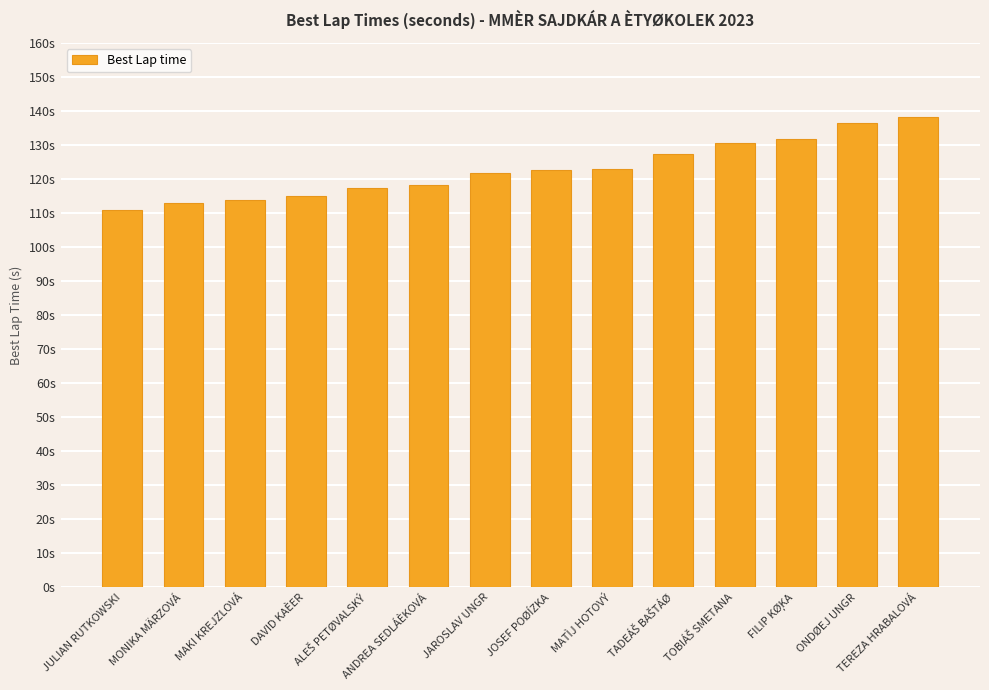

List the labels in order of value, smallest first.

JULIAN RUTKOWSKI, MONIKA MÄRZOVÁ, MAKI KREJZLOVÁ, DAVID KAÈER, ALEŠ PETØVALSKÝ, ANDREA SEDLÁÈKOVÁ, JAROSLAV UNGR, JOSEF POØÍZKA, MATÌJ HOTOVÝ, TADEÁŠ BAŠTÁØ, TOBIÁŠ SMETANA, FILIP KØ͎KA, ONDØEJ UNGR, TEREZA HRABALOVÁ